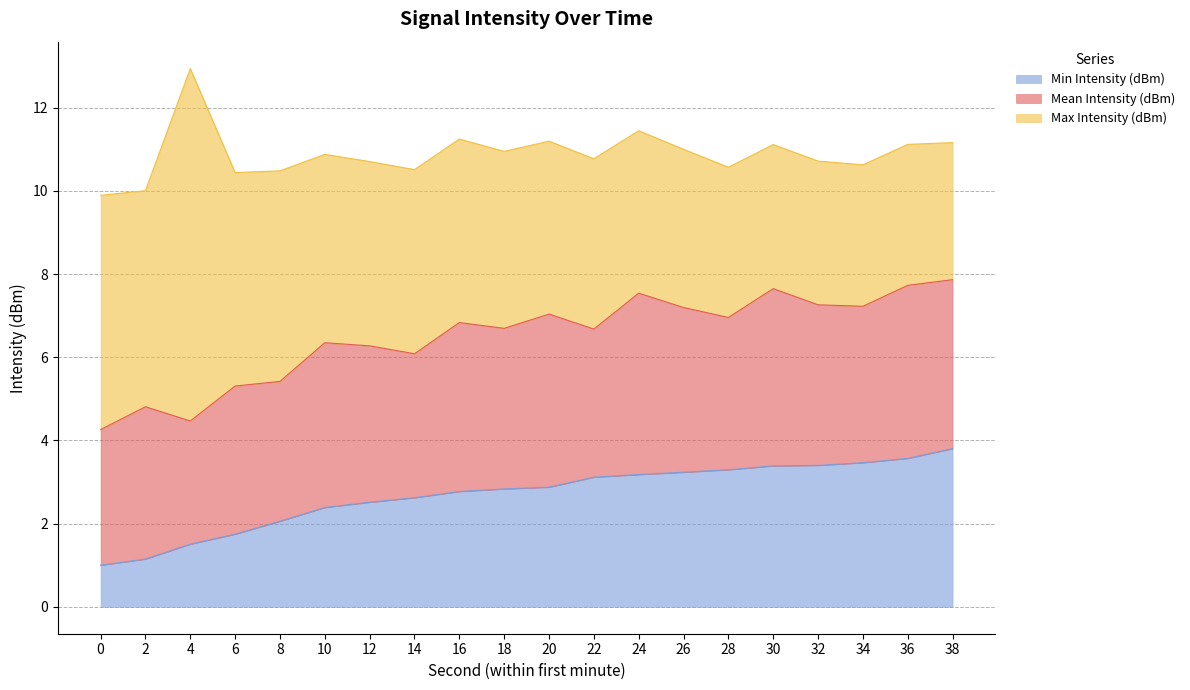

At which category is the sum across all series the highest?

4